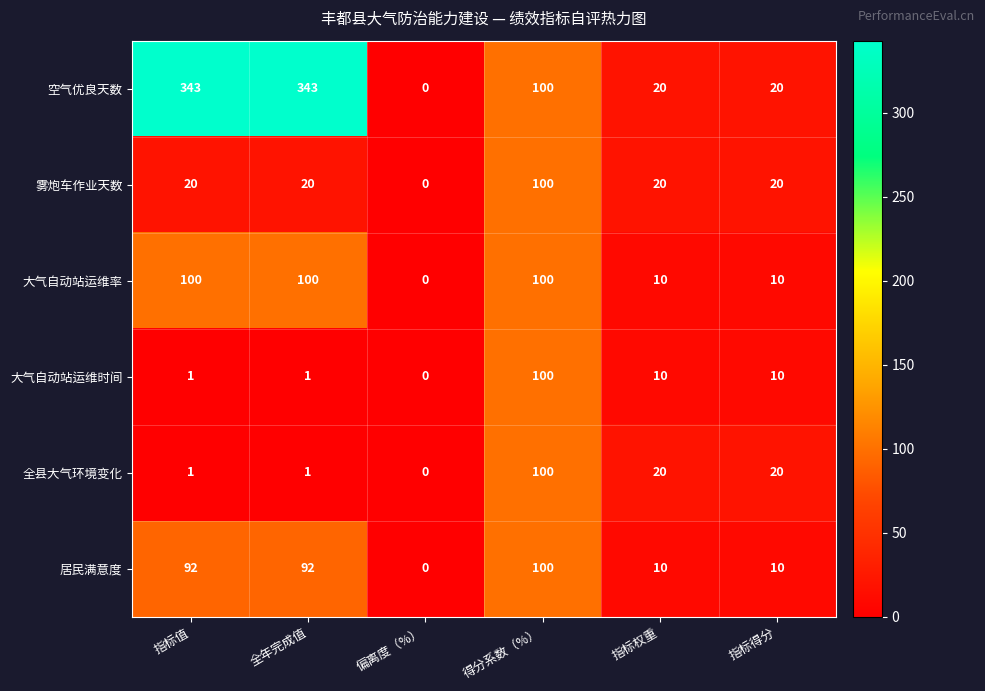

The 居民满意度 series shows 0 at 偏离度（%）. True or false?

True